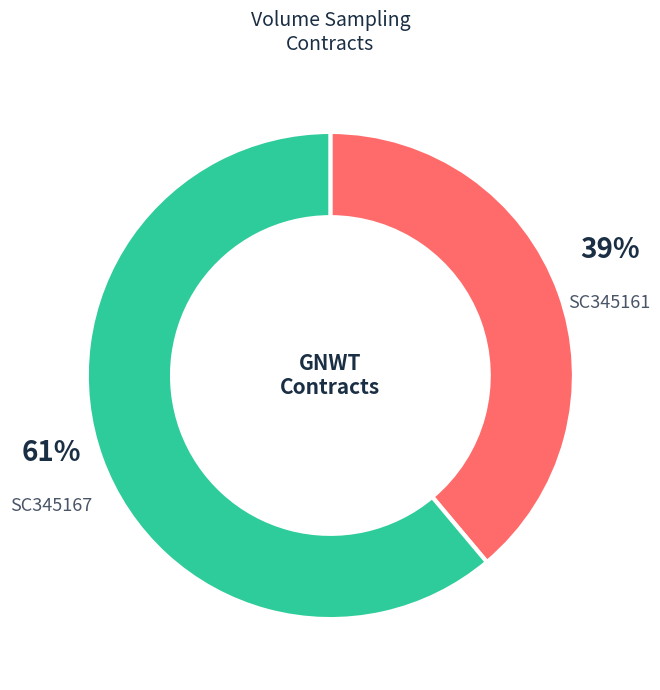

Does SC345161 account for over 50% of the chart?

No